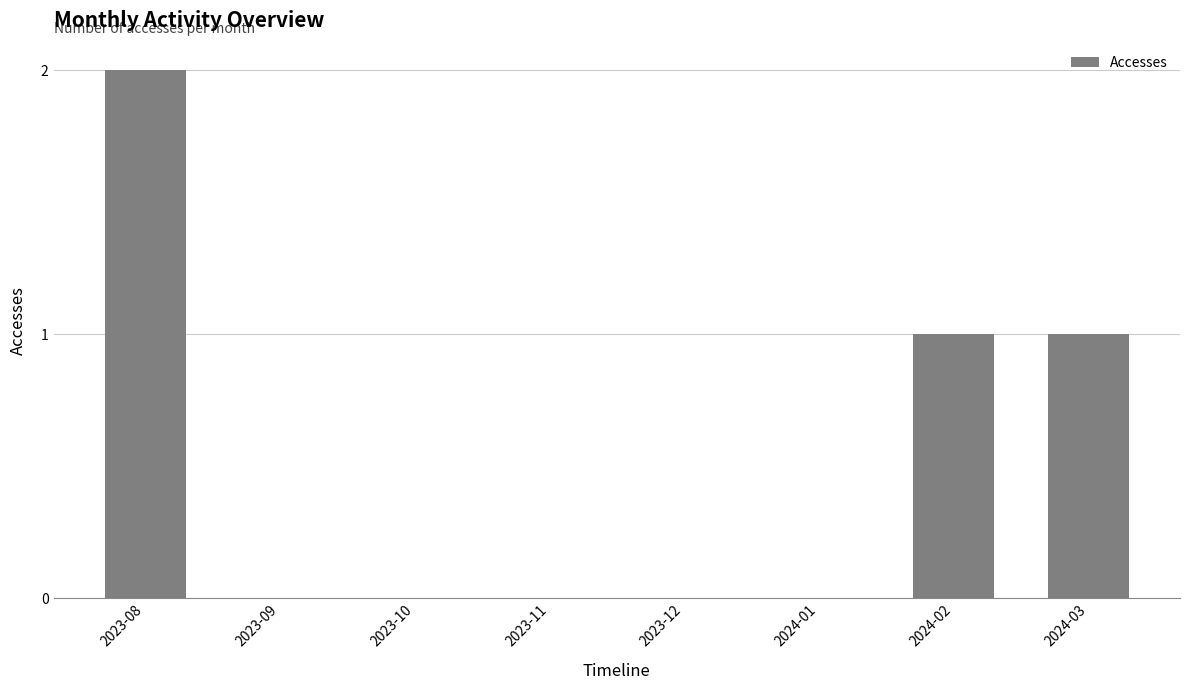

What is the sum of all values?

4